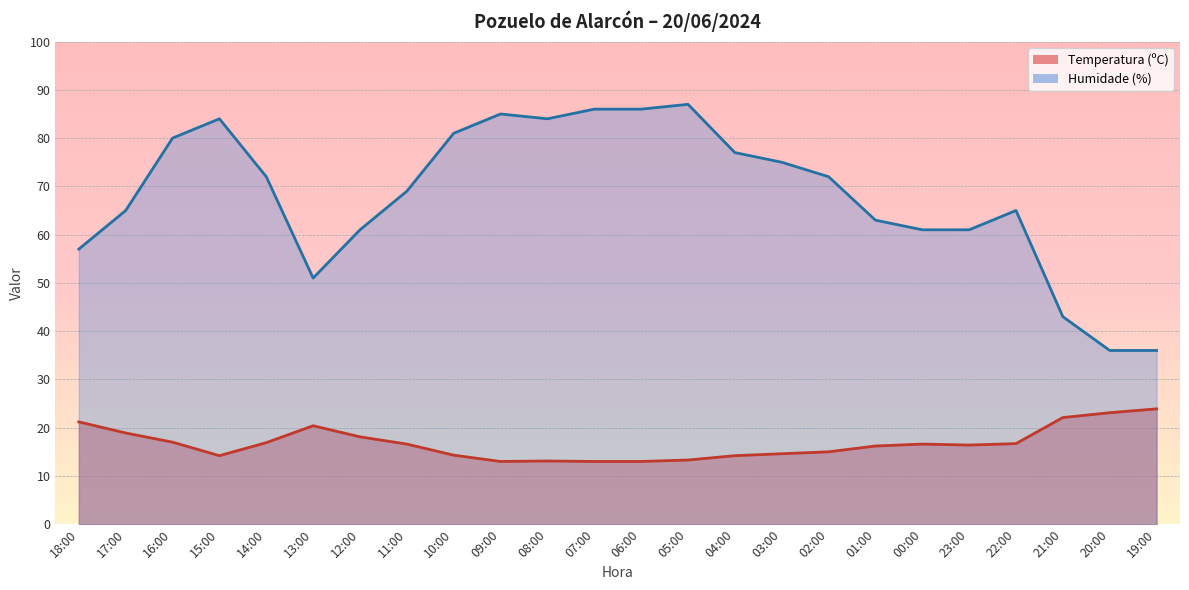

Between 17:00 and 10:00, which is larger?

17:00